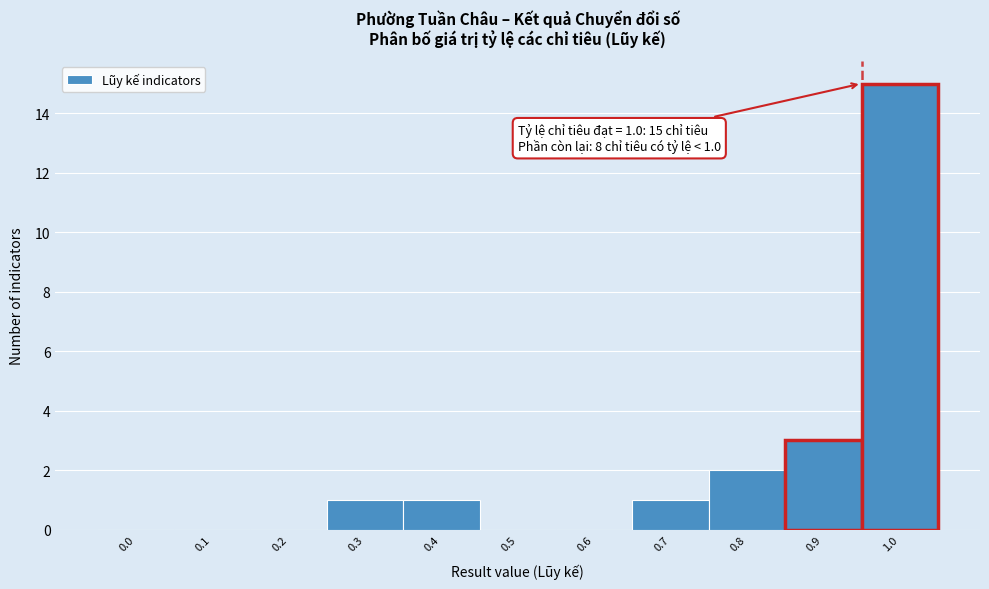

Reading left to right, transcribe all the data shown in this chart.

0.0=0	0.1=0	0.2=0	0.3=1	0.4=1	0.5=0	0.6=0	0.7=1	0.8=2	0.9=3	1.0=15